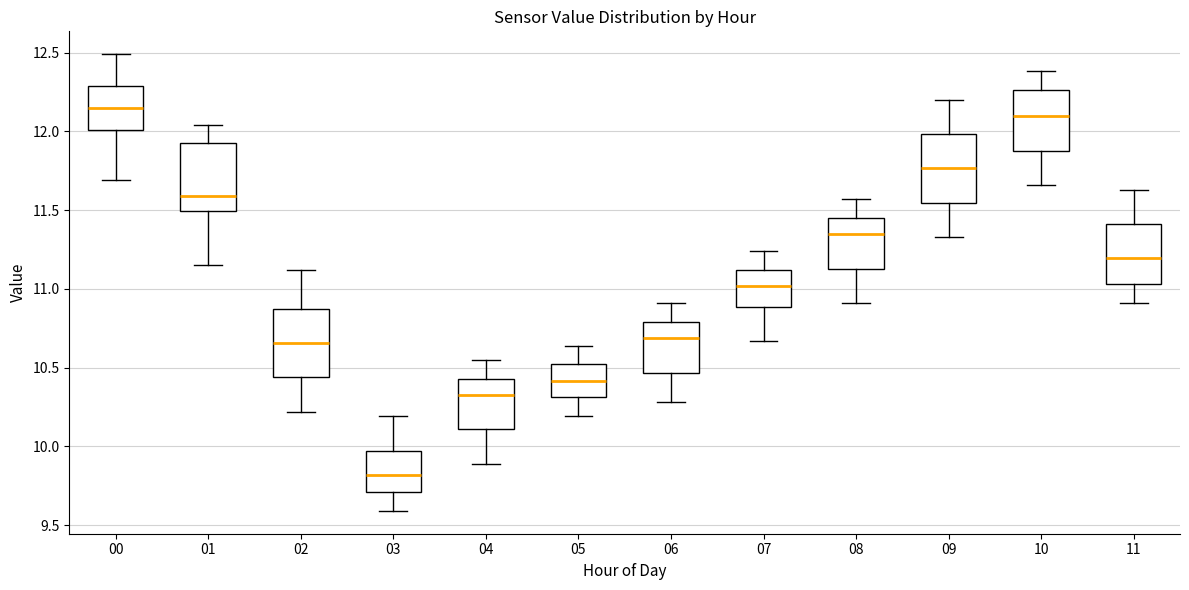

Reading left to right, transcribe this box plot: for each box, give where its median line is, the range the box spans, and where its two whiskers end, as read against the y-axis. The values are not printed on the chart, so give them approximately, as read against the axis.

00: median 12.15, box 12.00 to 12.30, whiskers 11.70 to 12.50
01: median 11.60, box 11.50 to 11.95, whiskers 11.15 to 12.05
02: median 10.65, box 10.45 to 10.85, whiskers 10.20 to 11.10
03: median 9.80, box 9.70 to 9.95, whiskers 9.60 to 10.20
04: median 10.35, box 10.10 to 10.45, whiskers 9.90 to 10.55
05: median 10.40, box 10.30 to 10.50, whiskers 10.20 to 10.65
06: median 10.70, box 10.45 to 10.80, whiskers 10.30 to 10.90
07: median 11.00, box 10.90 to 11.10, whiskers 10.65 to 11.25
08: median 11.35, box 11.15 to 11.45, whiskers 10.90 to 11.55
09: median 11.75, box 11.55 to 12.00, whiskers 11.35 to 12.20
10: median 12.10, box 11.90 to 12.25, whiskers 11.65 to 12.40
11: median 11.20, box 11.05 to 11.40, whiskers 10.90 to 11.65